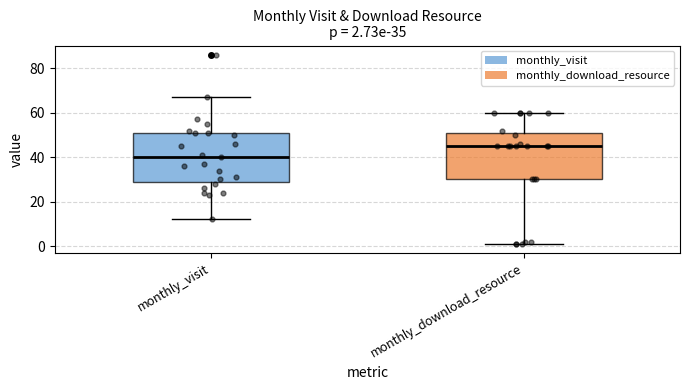

Which box has the highest median line?

monthly_download_resource